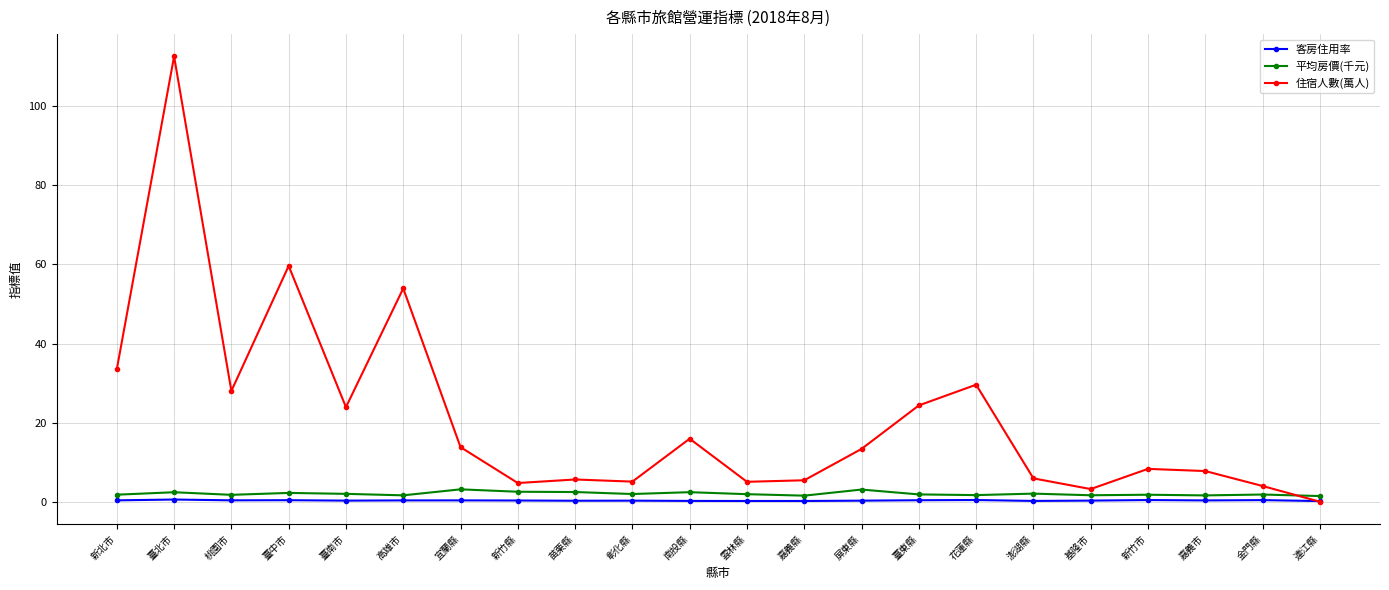

True or false: 住宿人數(萬人) has a value of 24.0 at 臺南市.

True